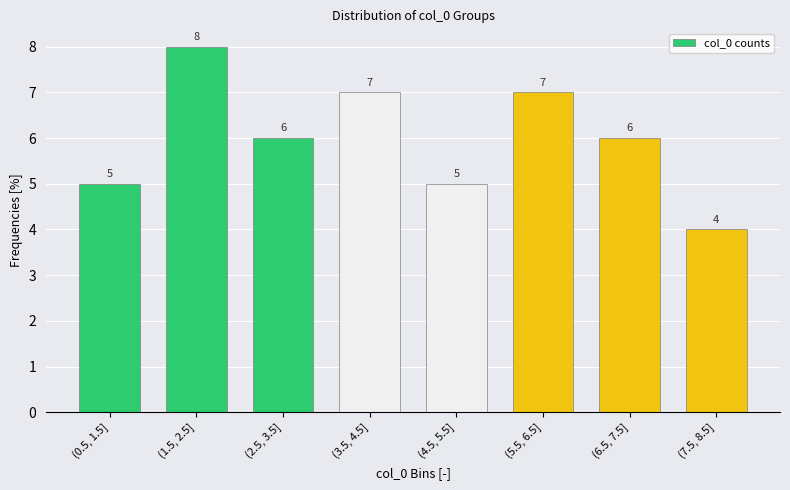

Reading left to right, transcribe all the data shown in this chart.

(0.5, 1.5]=5	(1.5, 2.5]=8	(2.5, 3.5]=6	(3.5, 4.5]=7	(4.5, 5.5]=5	(5.5, 6.5]=7	(6.5, 7.5]=6	(7.5, 8.5]=4